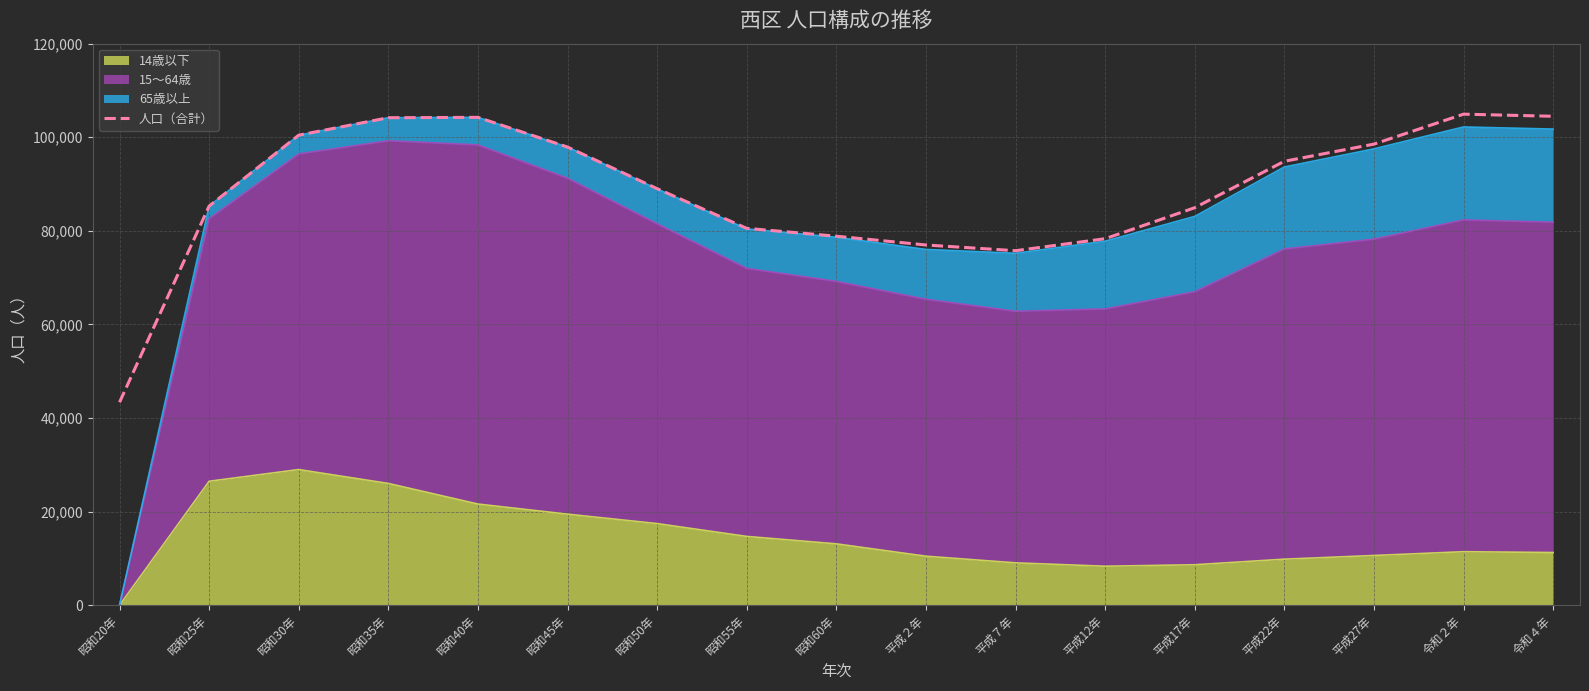

What is the ratio of the value at 昭和25年 to the value at 平成22年?

0.9